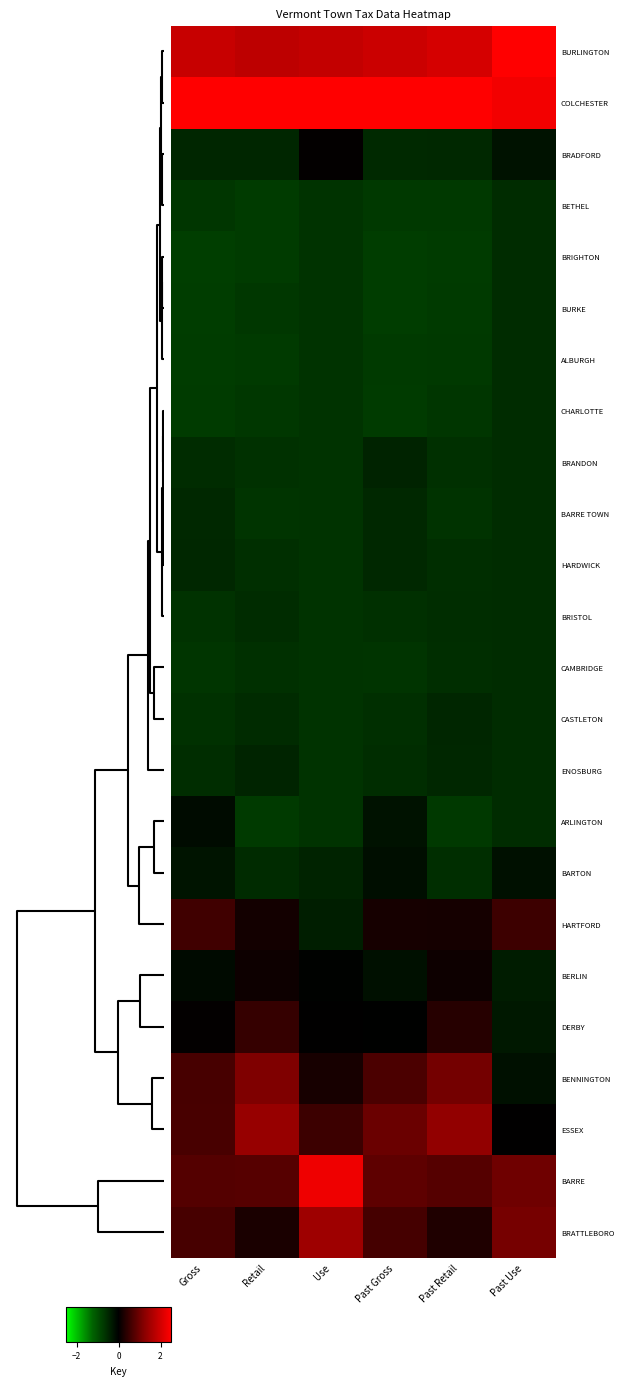

What is the maximum value shown in the chart?

3.6